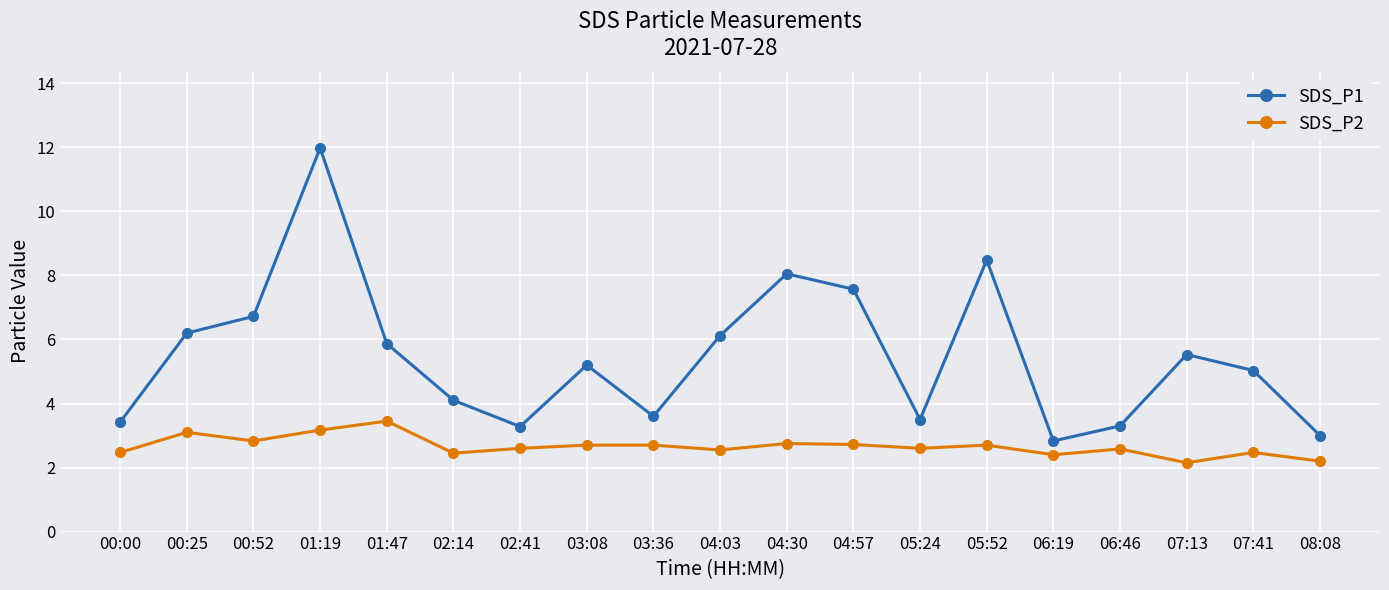

In SDS_P1, how many points are lower than both neighbors (excluding endpoints)?

4